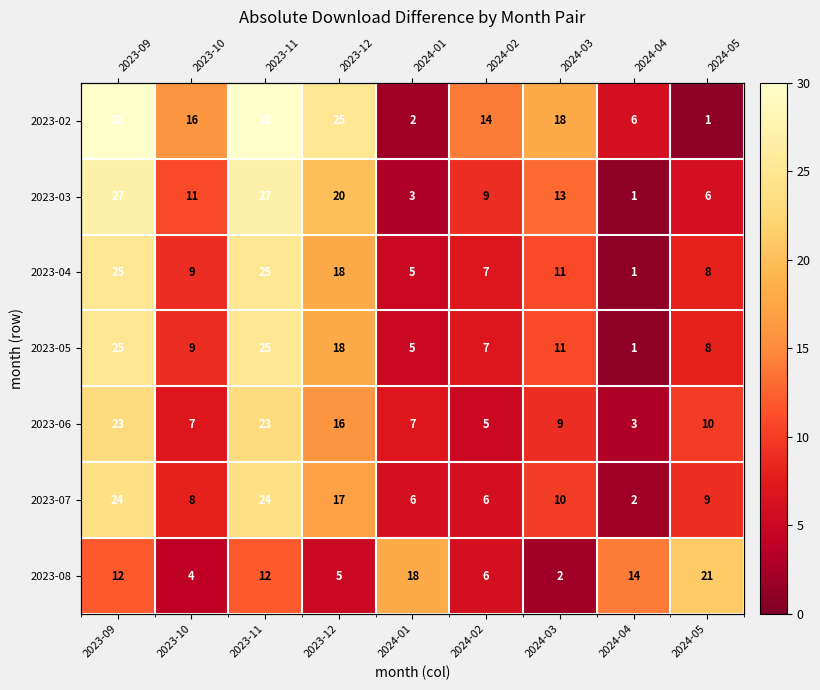

At which label is 2023-04 closest to 13?

2024-03